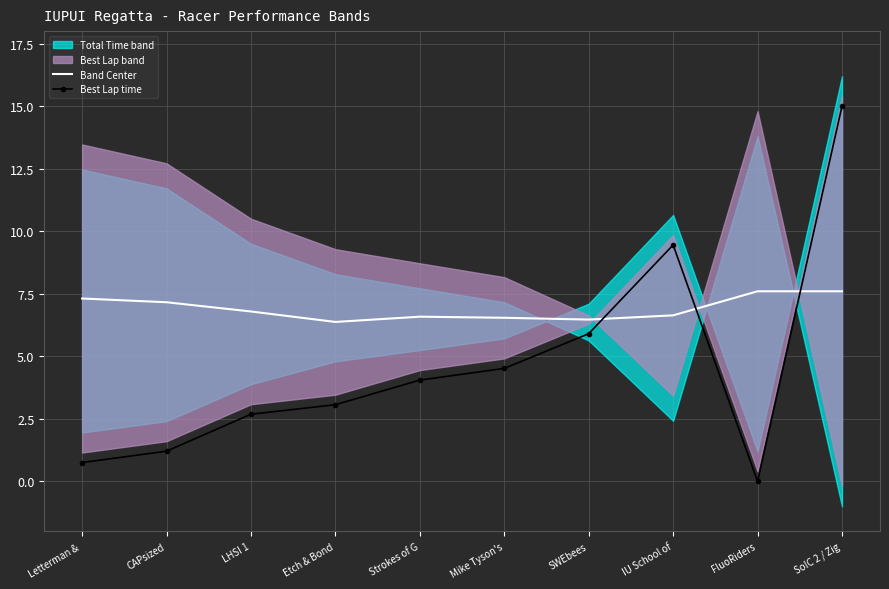

What is the sum of all Best Lap time values?

46.6